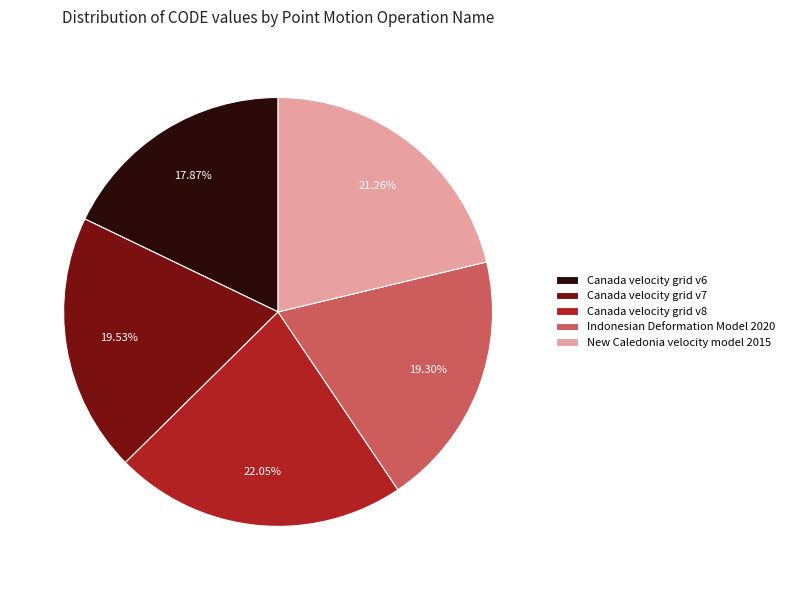

To the nearest percent, what is the difference between the largest and smallest slice percentages?

4%